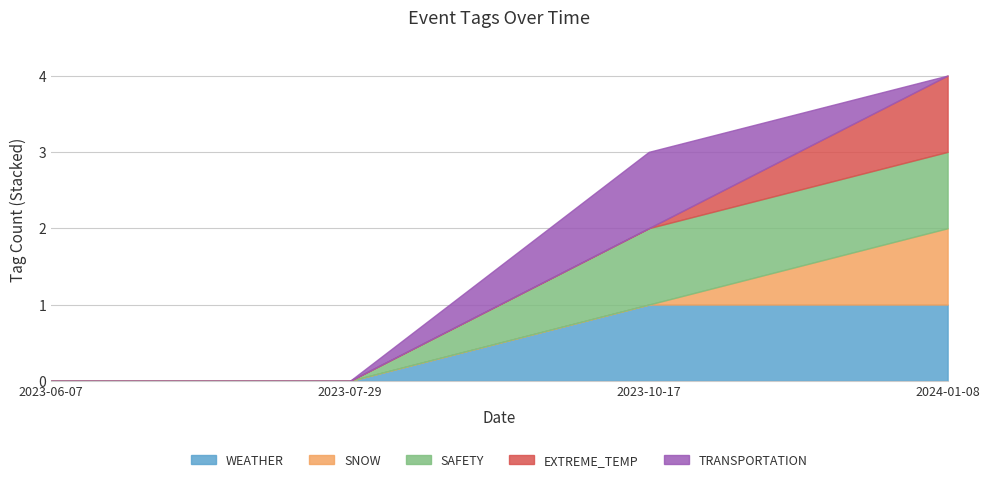

Rank the series at 2023-10-17 from highest to lowest value.

WEATHER, SAFETY, TRANSPORTATION, SNOW, EXTREME_TEMP